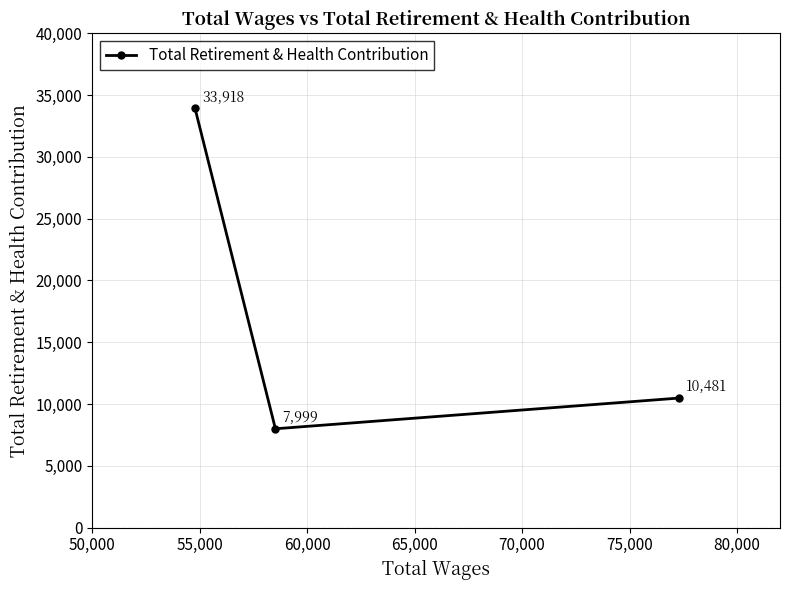

What is the minimum value shown in the chart?

7999